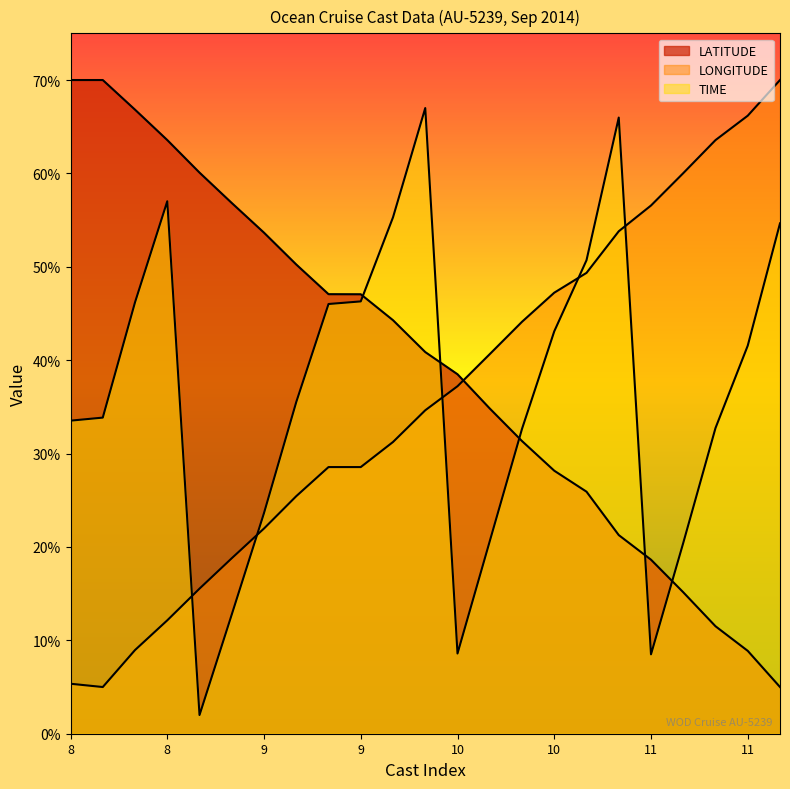

Which has a higher value, 11 or 8?

8